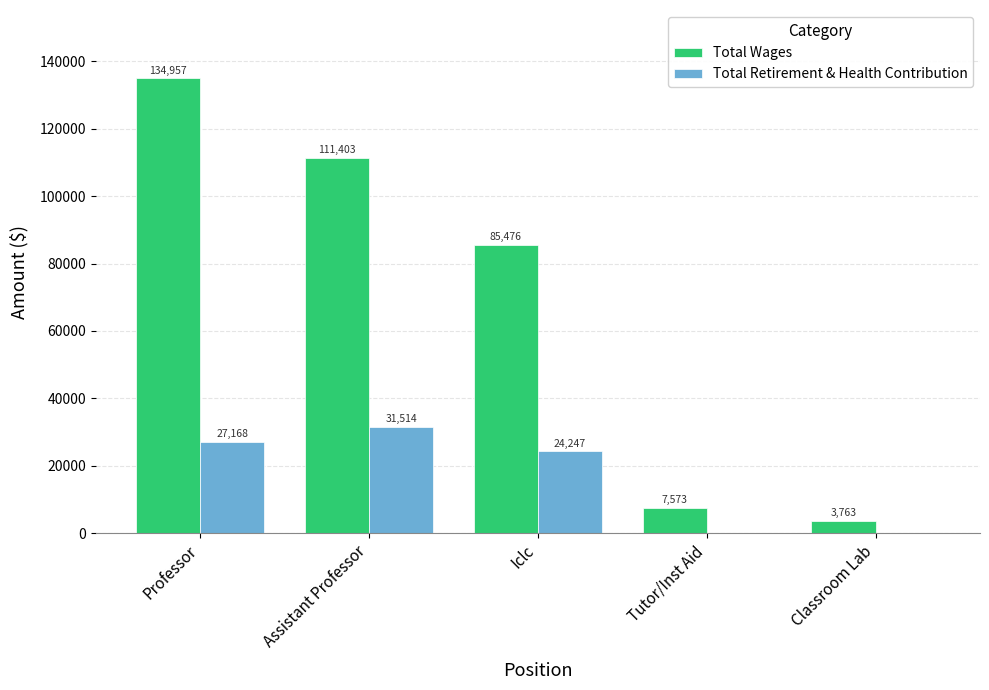

What is the sum of all Total Wages values?

343172